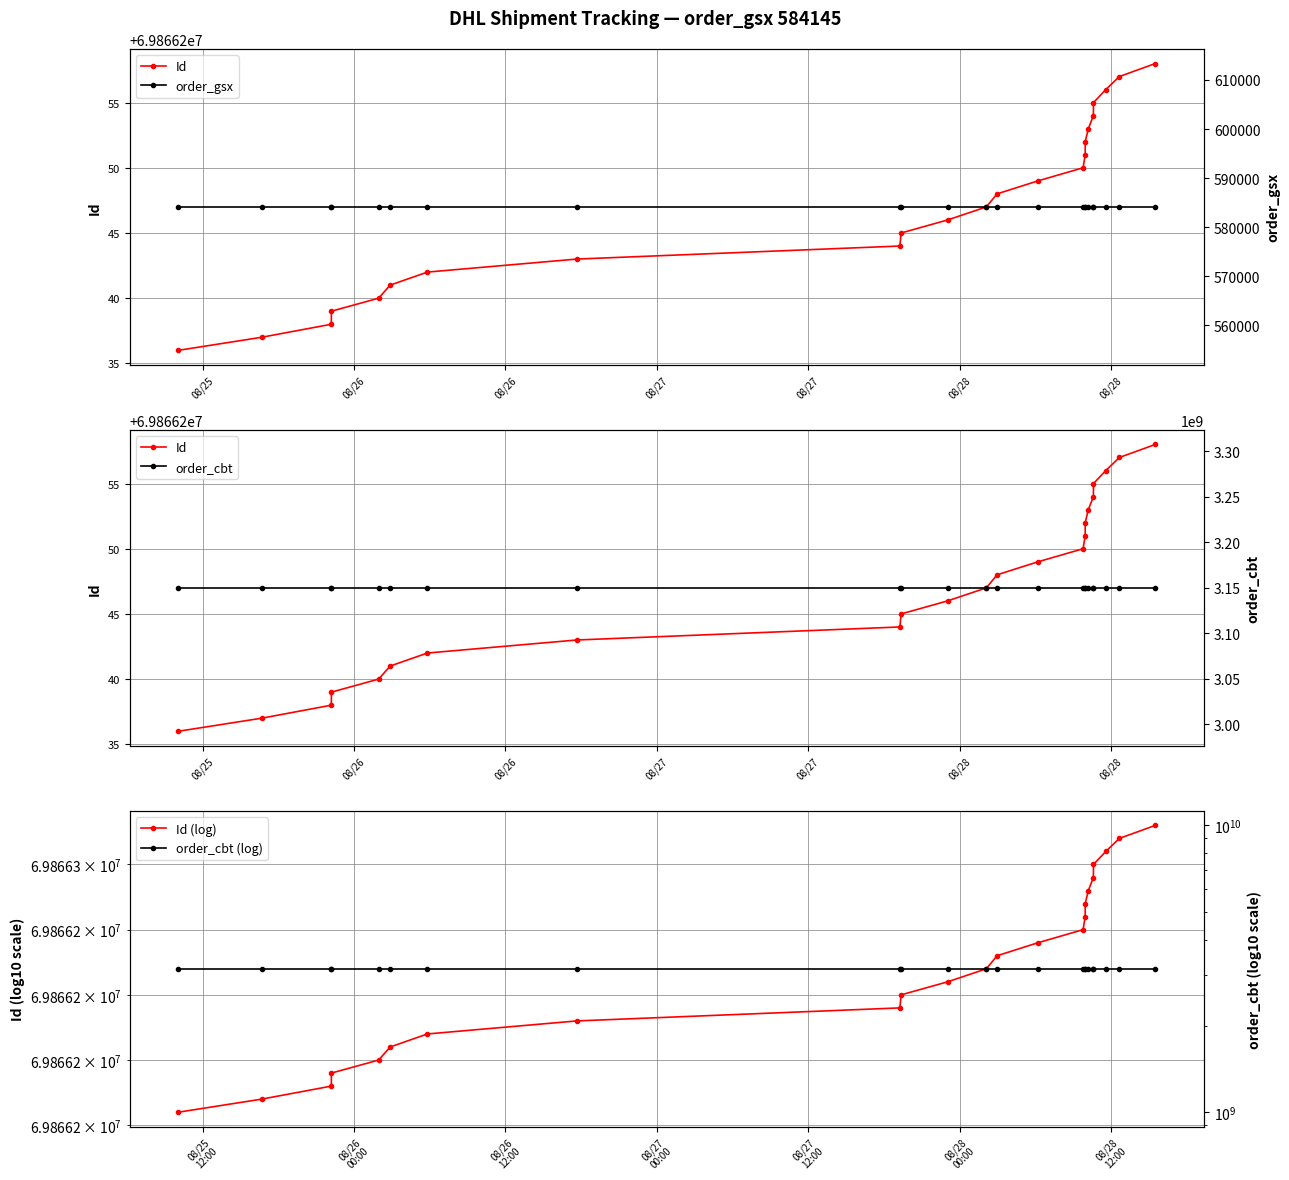

Reading right to left, what are all the values shown in this chart?

Id: 69866258	69866257	69866256	69866255	69866254	69866253	69866252	69866251	69866250	69866249	69866248	69866247	69866246	69866245	69866244	69866243	69866242	69866241	69866240	69866239	69866238	69866237	69866236
Id (log): 69866258	69866257	69866256	69866255	69866254	69866253	69866252	69866251	69866250	69866249	69866248	69866247	69866246	69866245	69866244	69866243	69866242	69866241	69866240	69866239	69866238	69866237	69866236
order_gsx: 584145	584145	584145	584145	584145	584145	584145	584145	584145	584145	584145	584145	584145	584145	584145	584145	584145	584145	584145	584145	584145	584145	584145
order_cbt: 3150054572	3150054572	3150054572	3150054572	3150054572	3150054572	3150054572	3150054572	3150054572	3150054572	3150054572	3150054572	3150054572	3150054572	3150054572	3150054572	3150054572	3150054572	3150054572	3150054572	3150054572	3150054572	3150054572
order_cbt (log): 3150054572	3150054572	3150054572	3150054572	3150054572	3150054572	3150054572	3150054572	3150054572	3150054572	3150054572	3150054572	3150054572	3150054572	3150054572	3150054572	3150054572	3150054572	3150054572	3150054572	3150054572	3150054572	3150054572